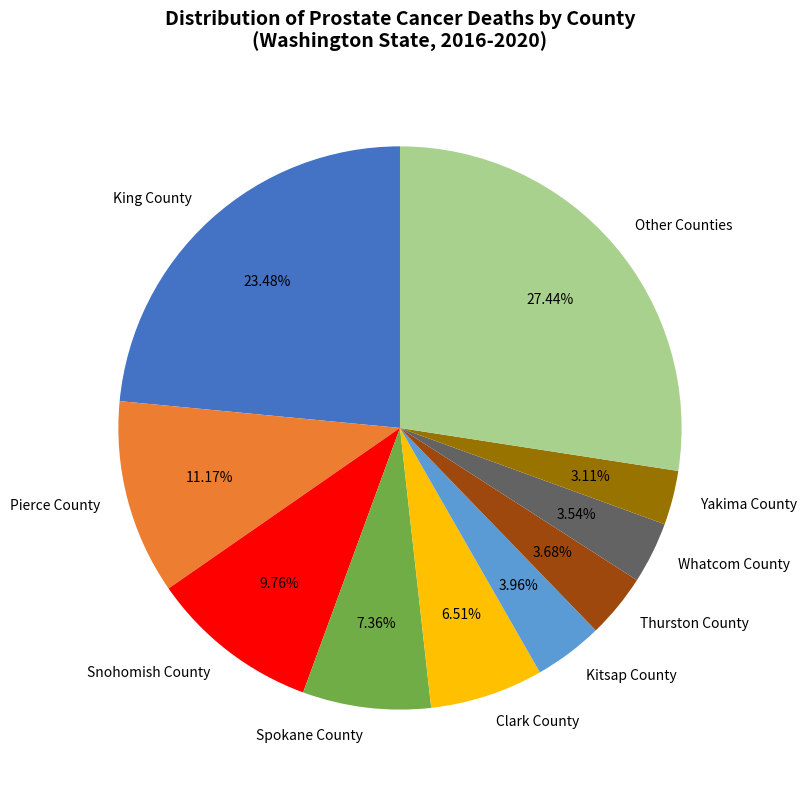

Does Snohomish County account for over 50% of the chart?

No